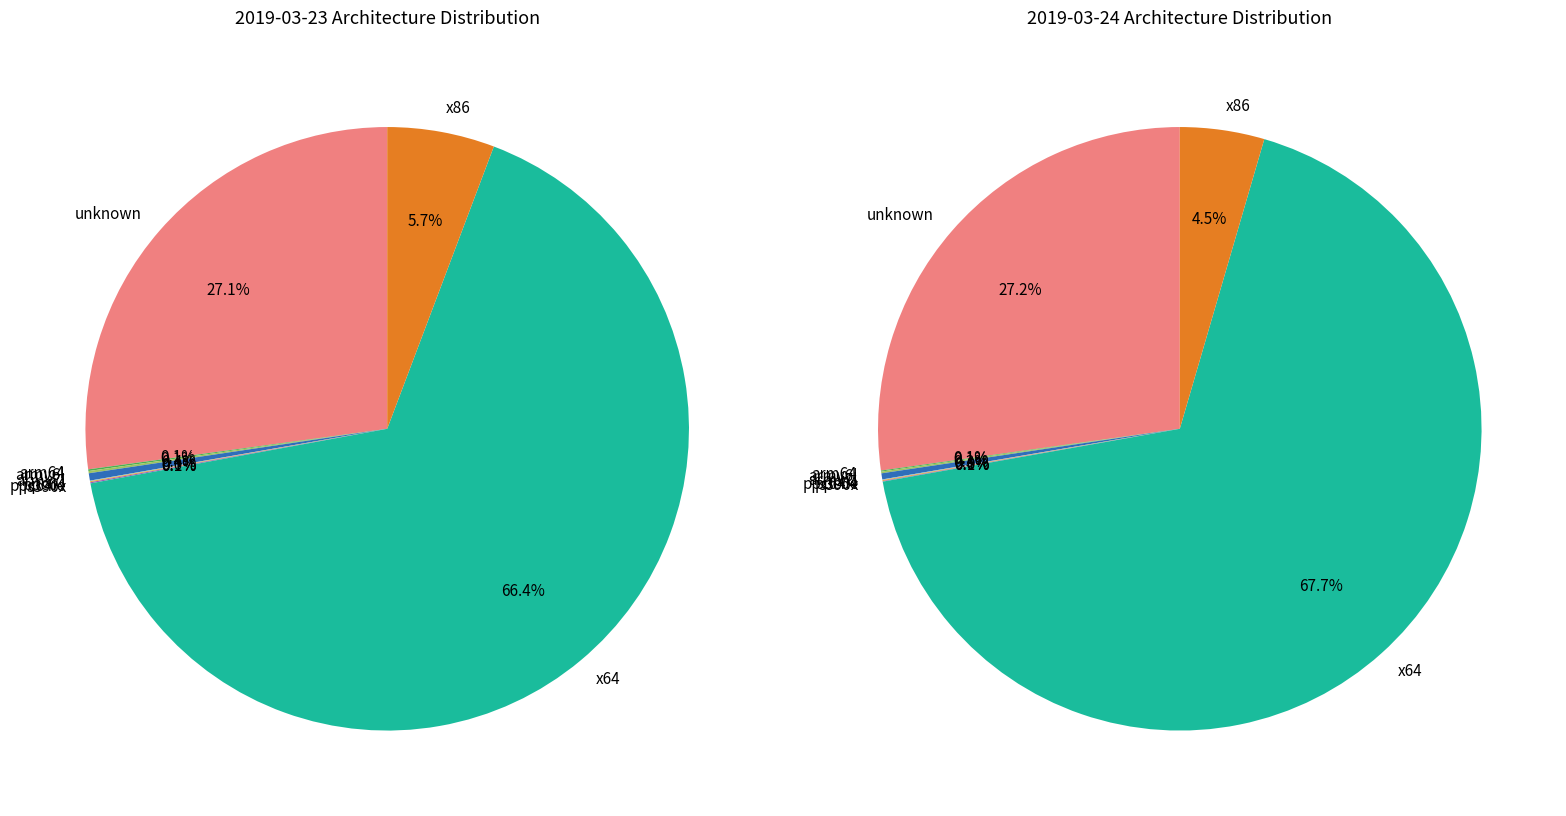

To the nearest percent, what percentage of the pie is unknown?

27%